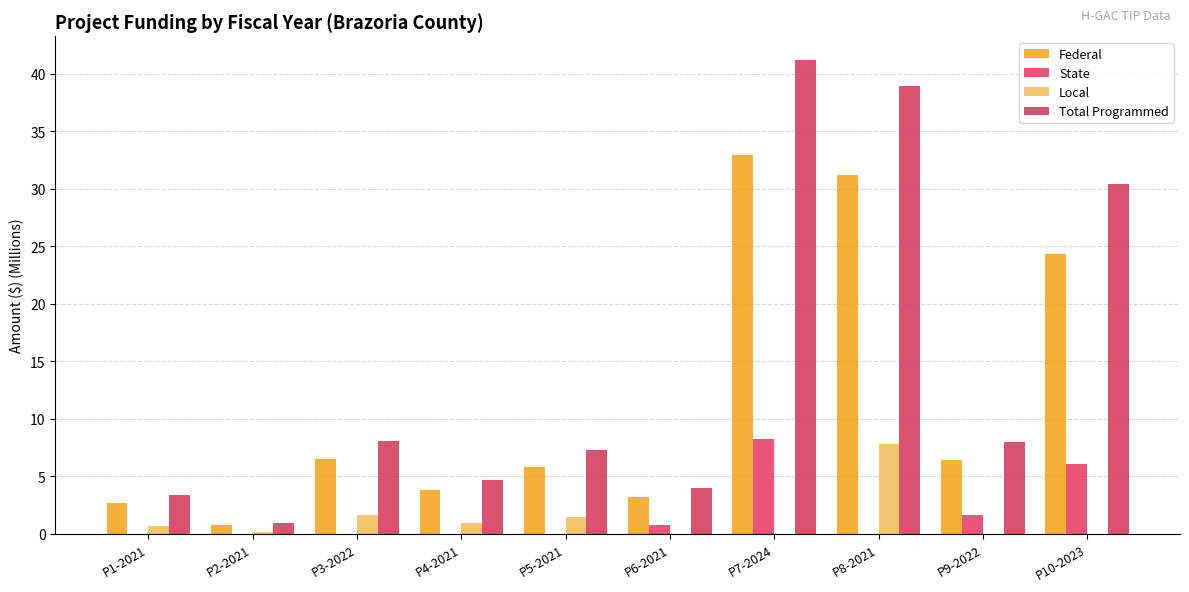

What is the label of the 5th bar from the right?

P6-2021